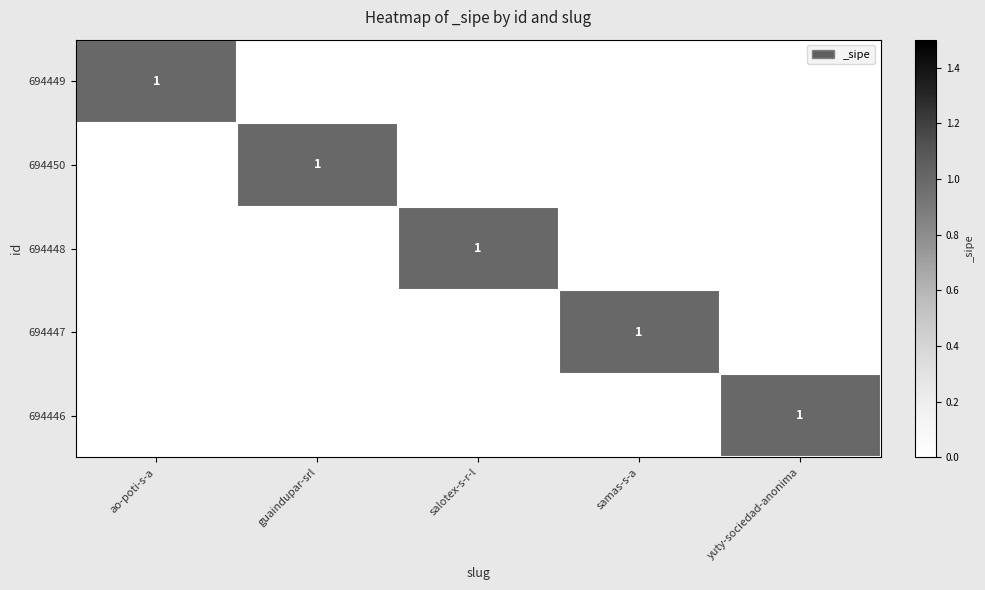

Is it true that 694450 equals 1 at guaindupar-srl?

True